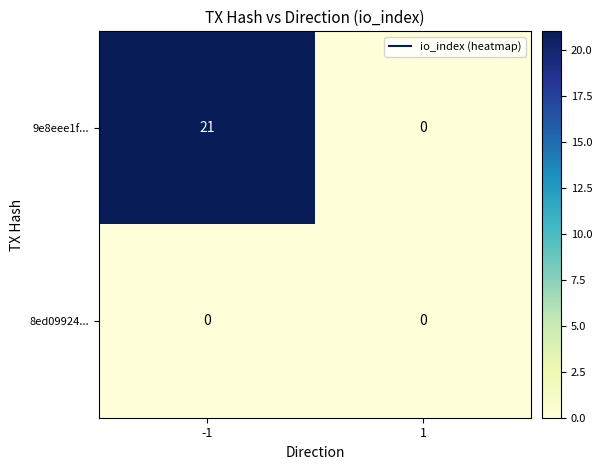

Which series changed the most between -1 and 1?

9e8eee1f...